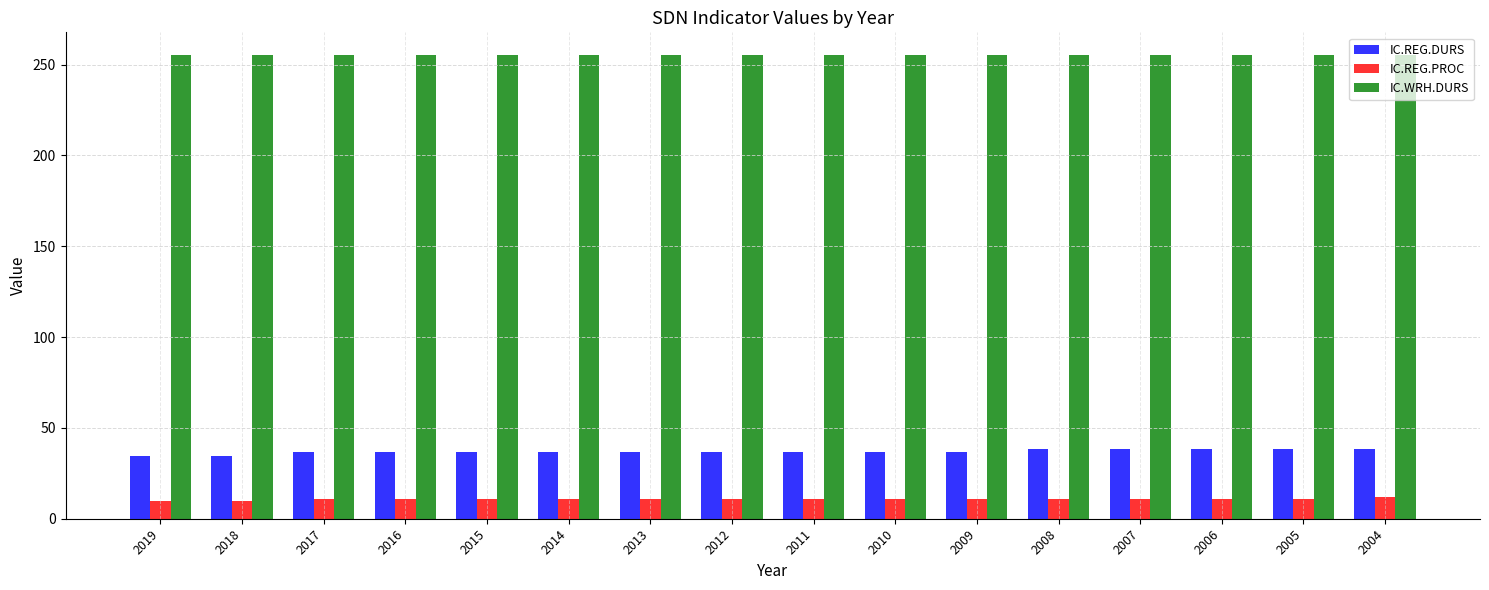

What is the minimum value for IC.REG.DURS?

34.5